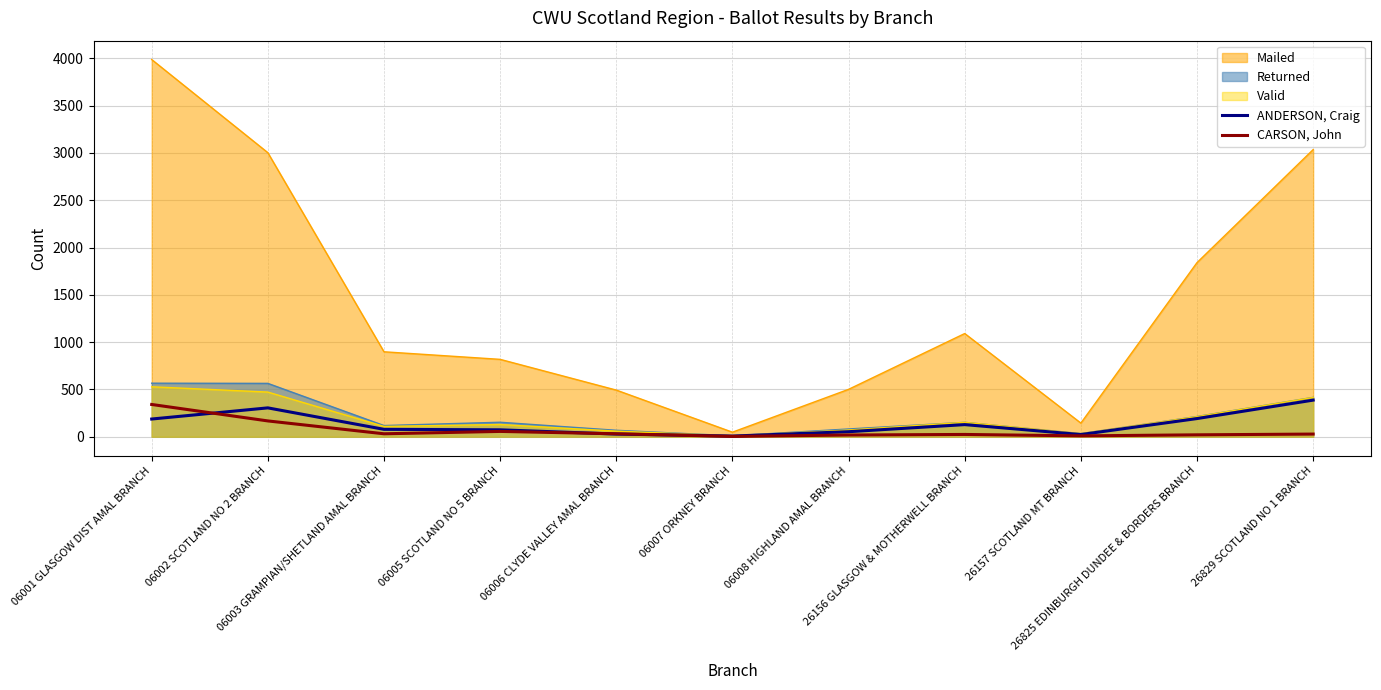

Which series has the widest spread of values?

Mailed